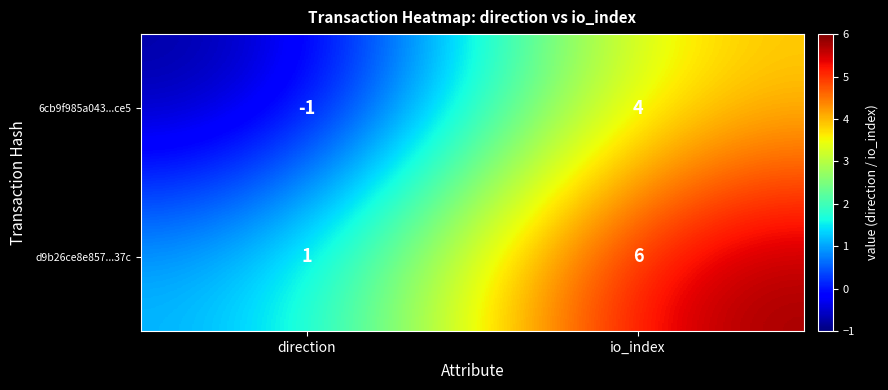

Reading left to right, list all the values displayed in this chart.

6cb9f985a043...ce5: -1	4
d9b26ce8e857...37c: 1	6